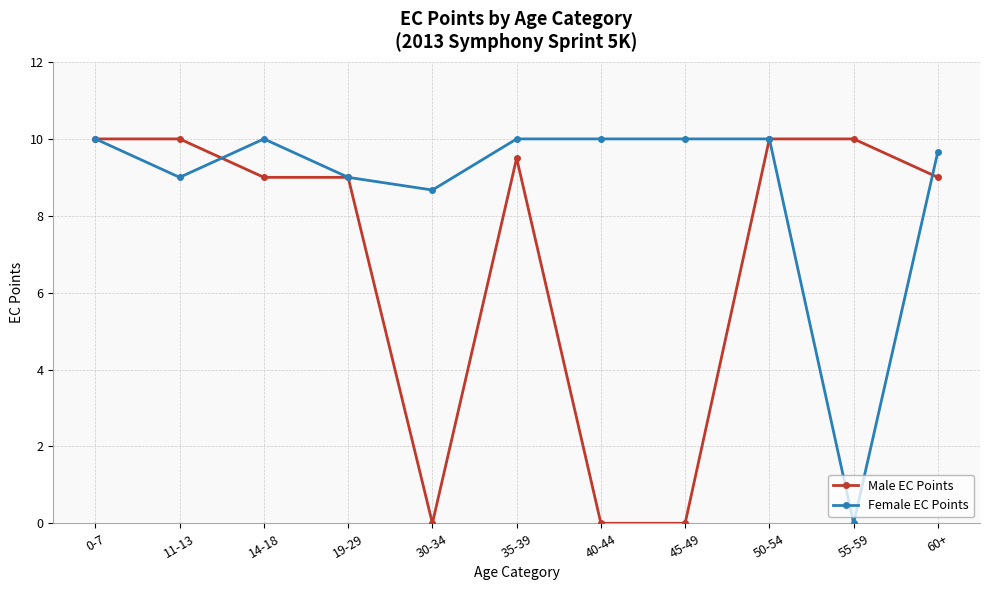

What are all the series names shown in the legend?

Male EC Points, Female EC Points